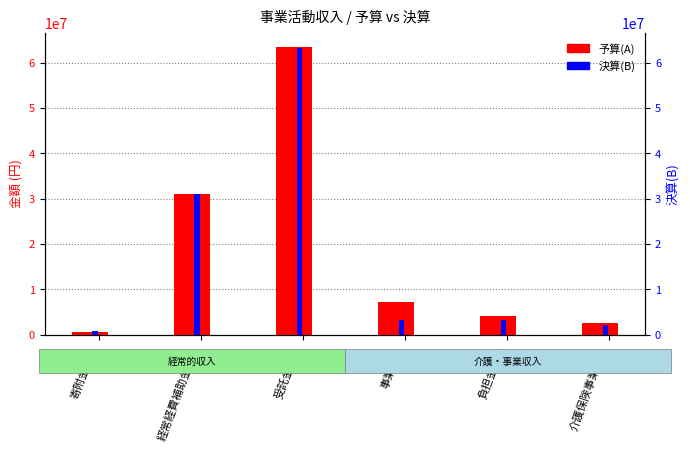

True or false: 決算(B) has a value of 596277 at 寄附金収入.

False